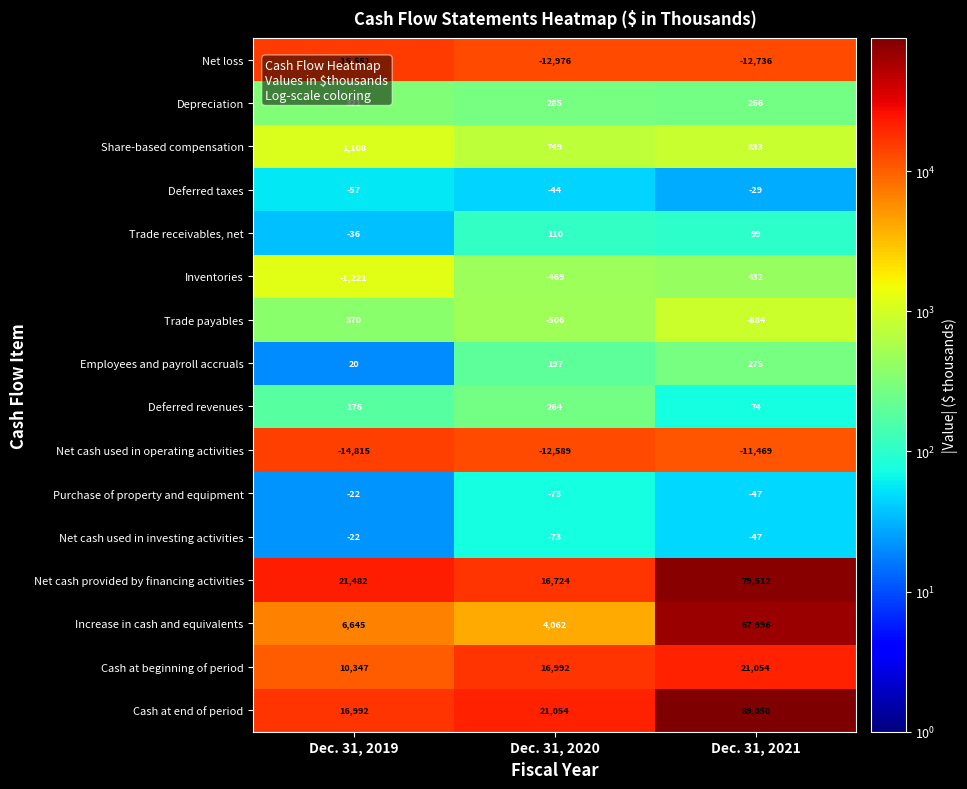

What is the difference between the maximum and minimum values in the Deferred taxes series?

28